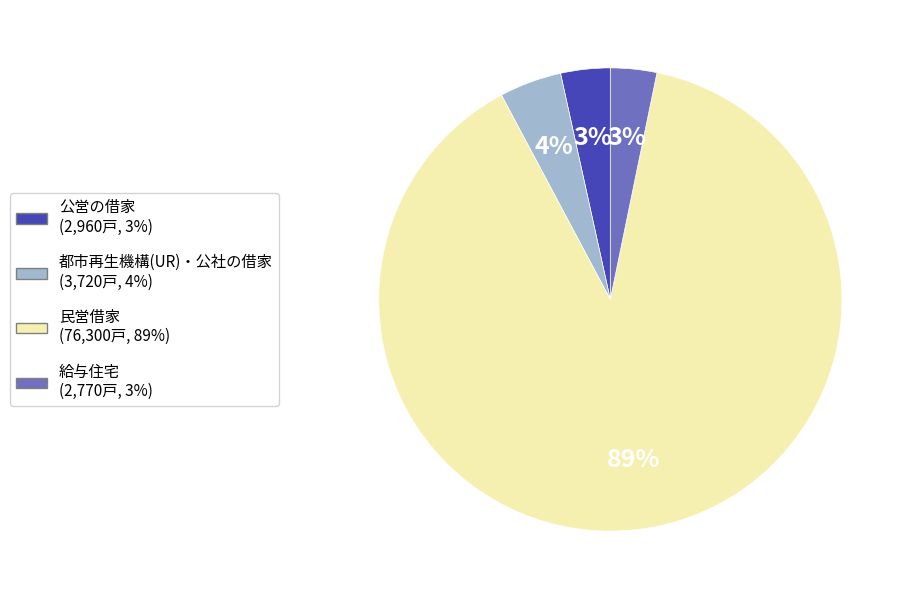

Count the number of slices in the pie.

4